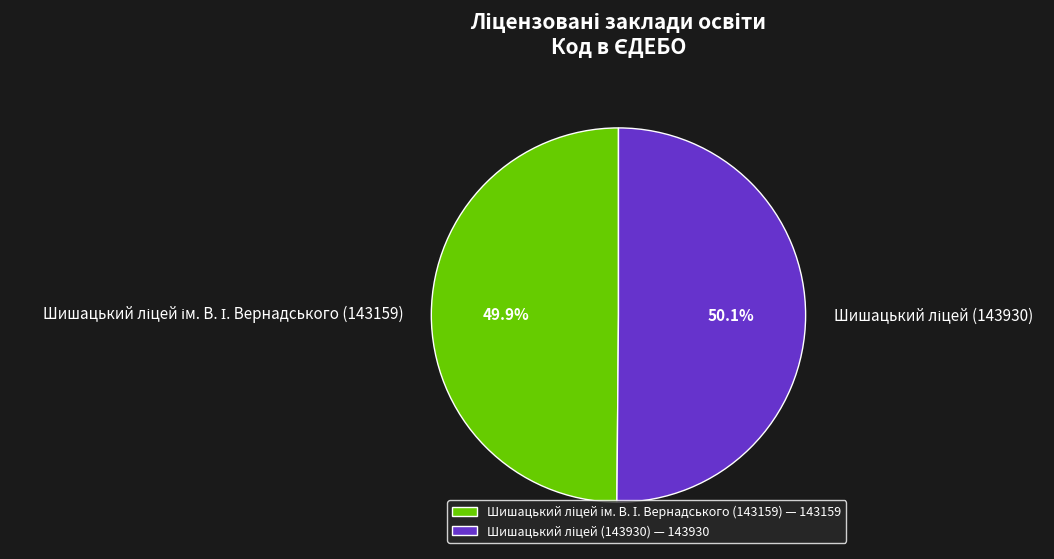

Is there any slice that represents more than half of the pie?

Yes